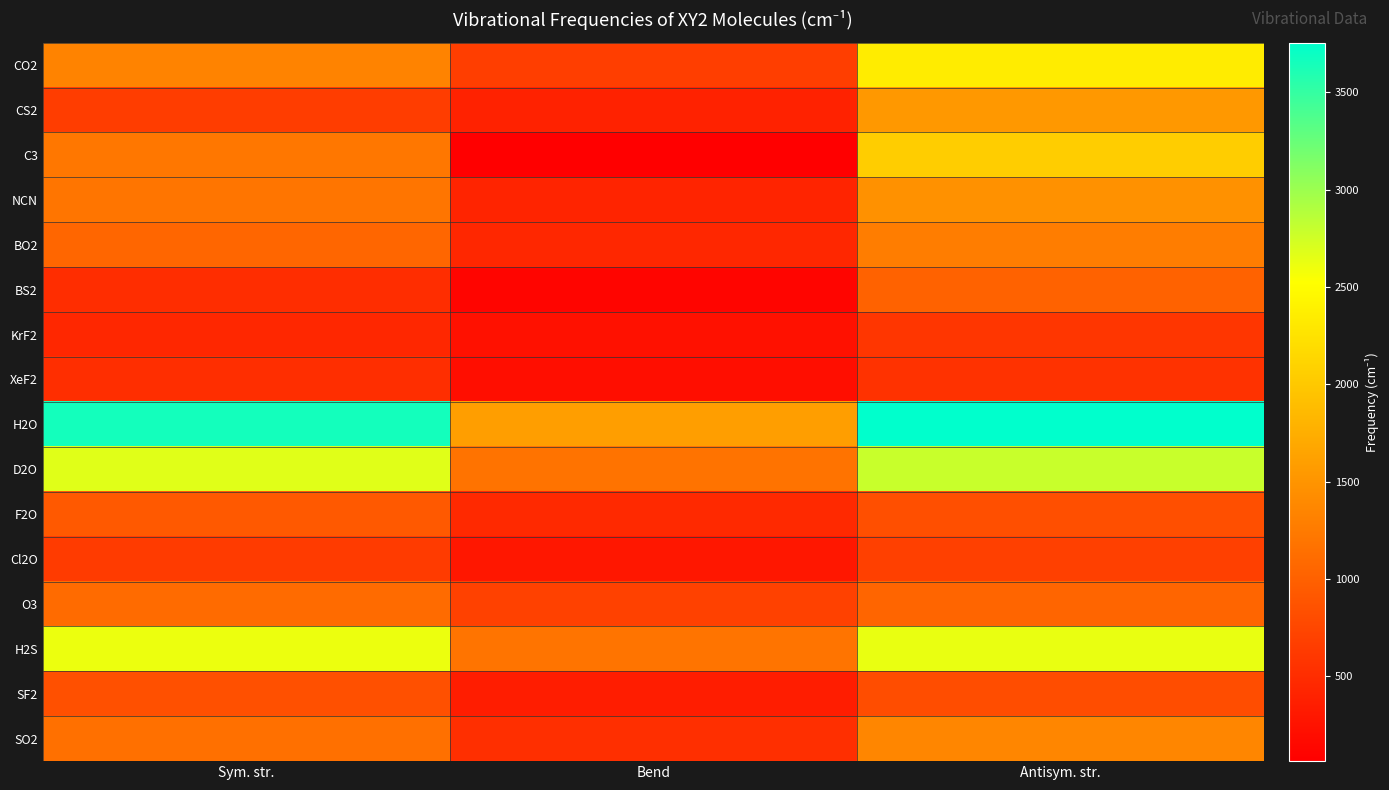

Reading left to right, extract all data points from this chart.

CO2: Sym. str.=1333	Bend=667	Antisym. str.=2349
CS2: Sym. str.=658	Bend=397	Antisym. str.=1535
C3: Sym. str.=1224	Bend=63	Antisym. str.=2040
NCN: Sym. str.=1197	Bend=423	Antisym. str.=1476
BO2: Sym. str.=1056	Bend=447	Antisym. str.=1278
BS2: Sym. str.=510	Bend=120	Antisym. str.=1015
KrF2: Sym. str.=449	Bend=233	Antisym. str.=590
XeF2: Sym. str.=515	Bend=213	Antisym. str.=555
H2O: Sym. str.=3657	Bend=1595	Antisym. str.=3756
D2O: Sym. str.=2671	Bend=1178	Antisym. str.=2788
F2O: Sym. str.=928	Bend=461	Antisym. str.=831
Cl2O: Sym. str.=639	Bend=296	Antisym. str.=686
O3: Sym. str.=1103	Bend=701	Antisym. str.=1042
H2S: Sym. str.=2615	Bend=1183	Antisym. str.=2626
SF2: Sym. str.=838	Bend=357	Antisym. str.=813
SO2: Sym. str.=1151	Bend=518	Antisym. str.=1362